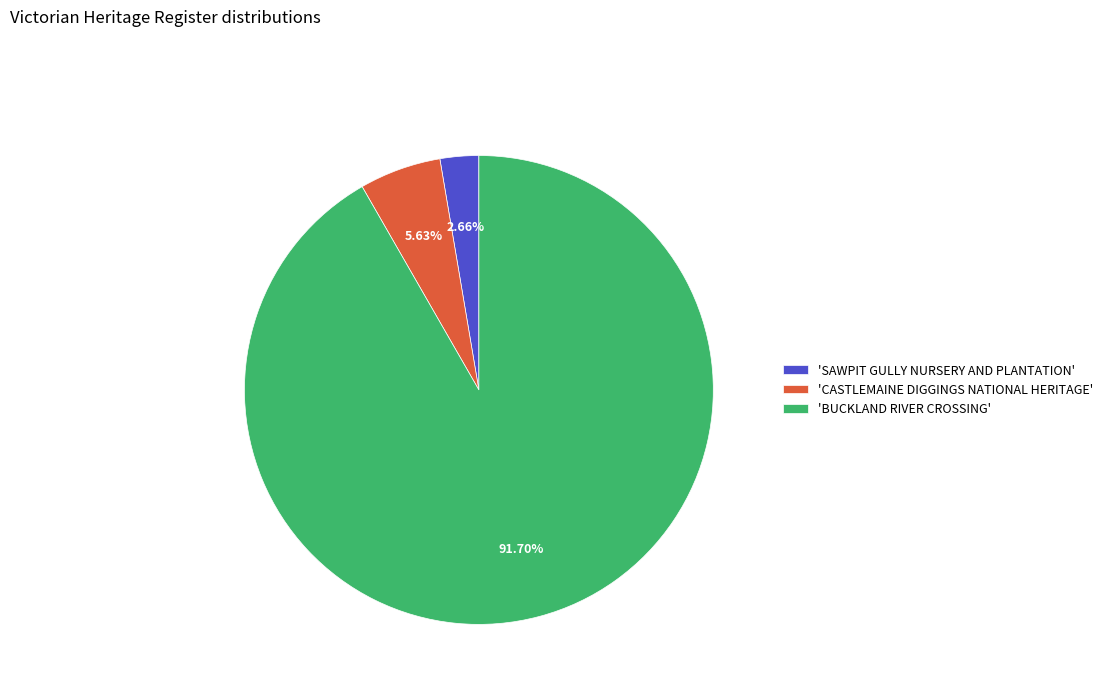

Which has a higher value, 'SAWPIT GULLY NURSERY AND PLANTATION' or 'CASTLEMAINE DIGGINGS NATIONAL HERITAGE'?

'CASTLEMAINE DIGGINGS NATIONAL HERITAGE'